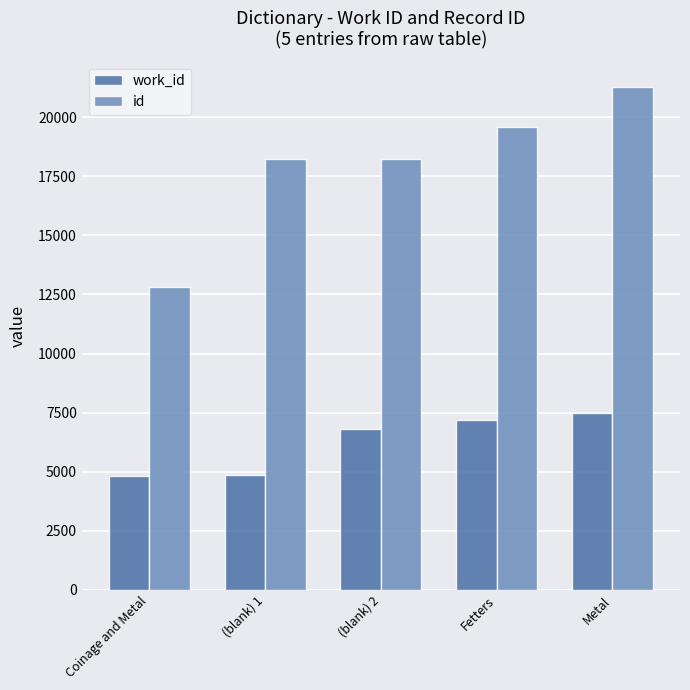

What position from the right is Coinage and Metal?

5